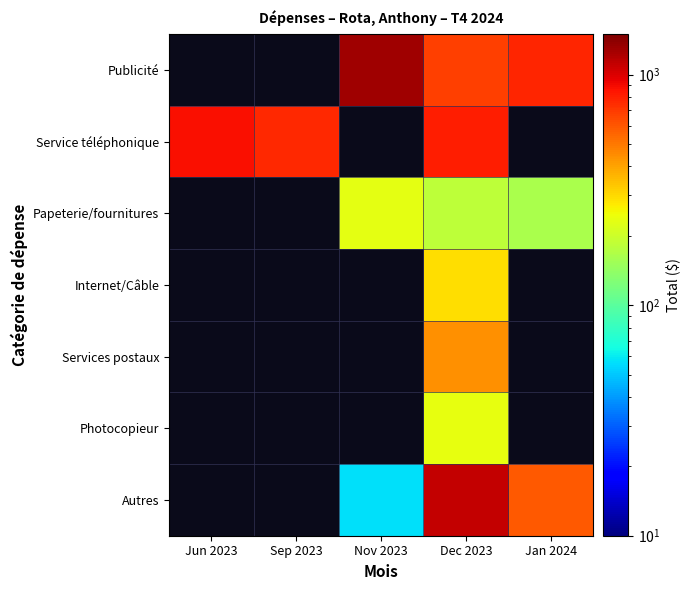

Which category has the lowest value across all series?

Nov 2023